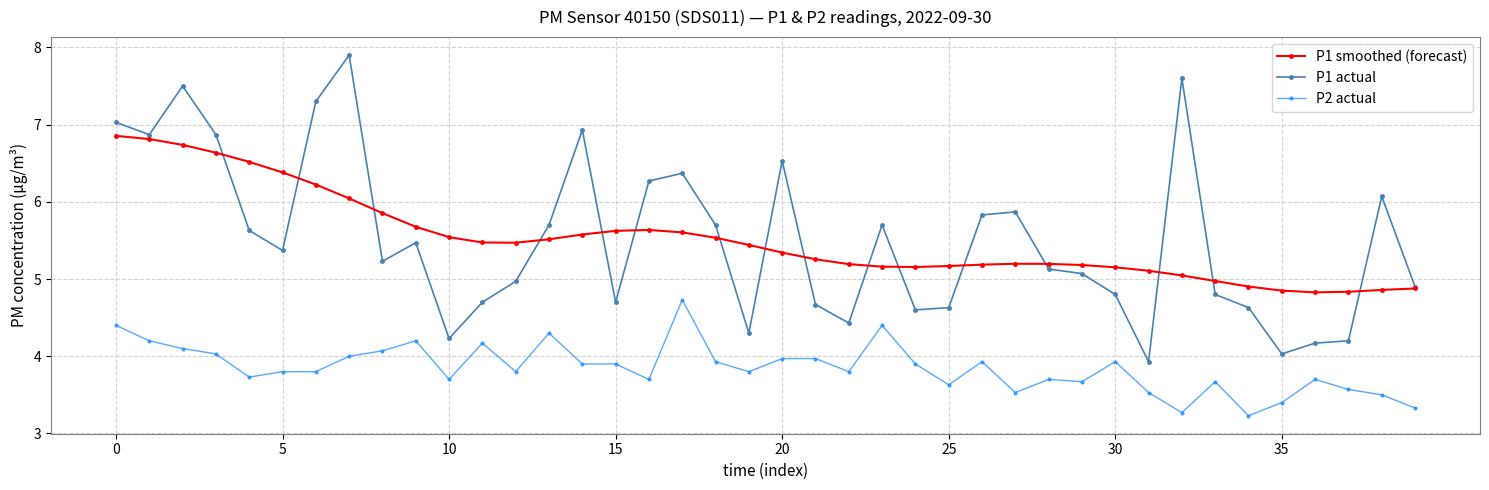

List the series in order of their peak value, highest first.

P1 actual, P1 smoothed (forecast), P2 actual